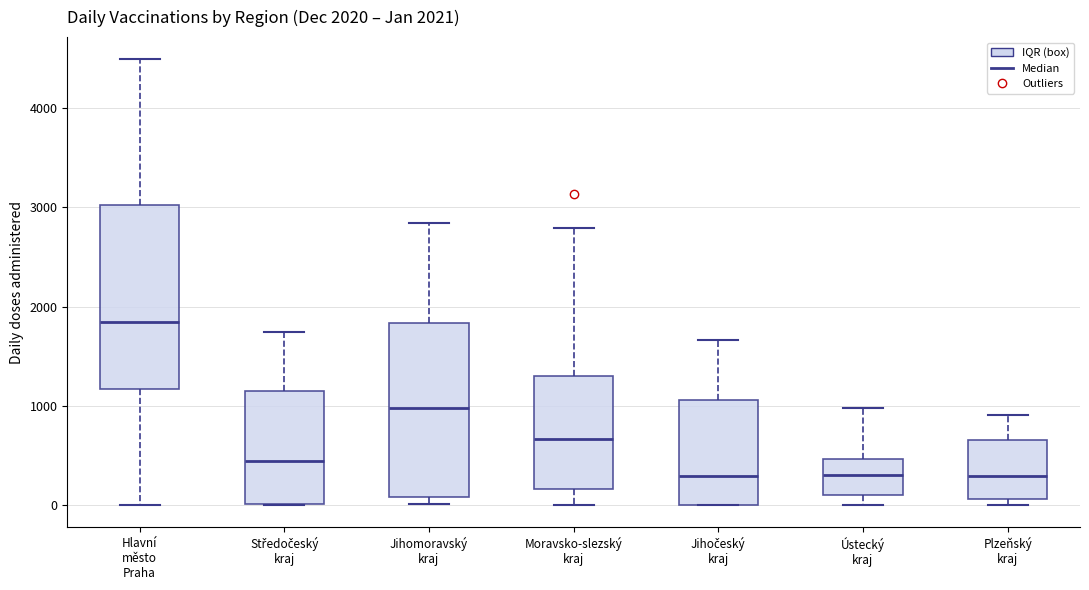

Comparing the boxes themselves (not the whiskers), which one is the tallest?

Hlavní město Praha